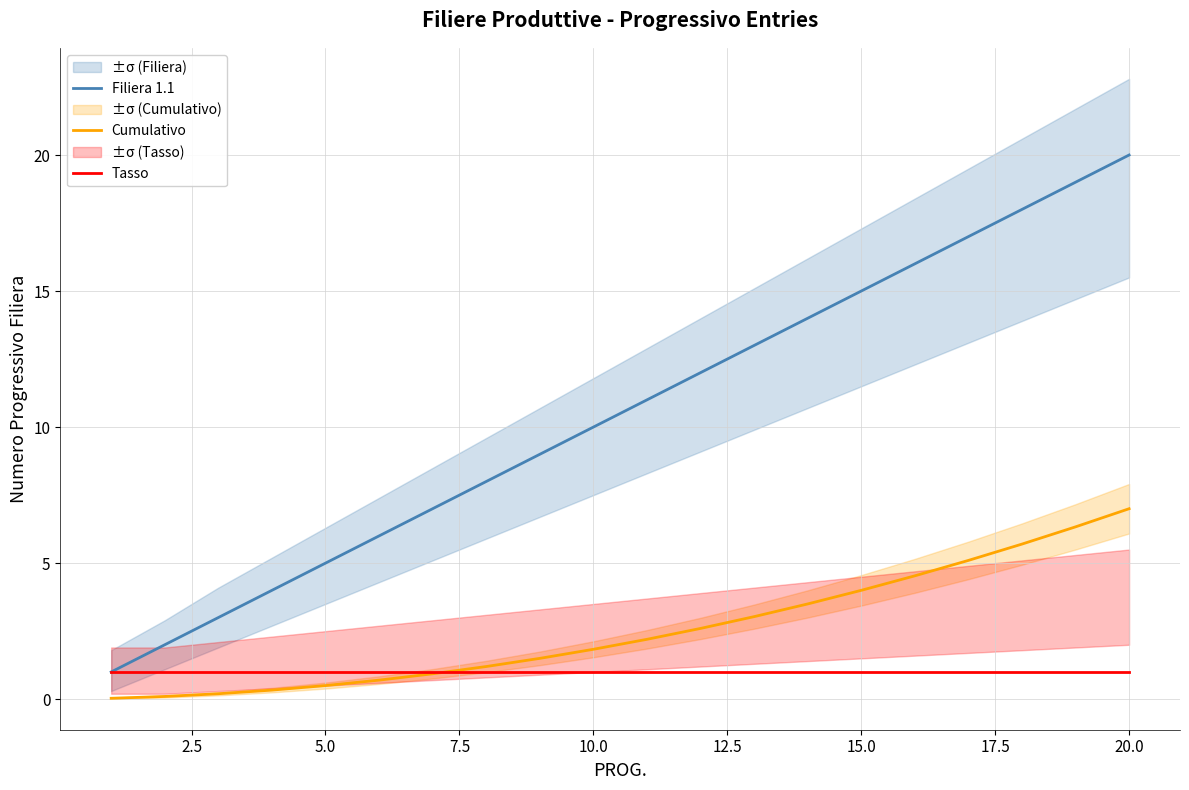

True or false: Tasso has a value of 1.0 at 15.0.

True